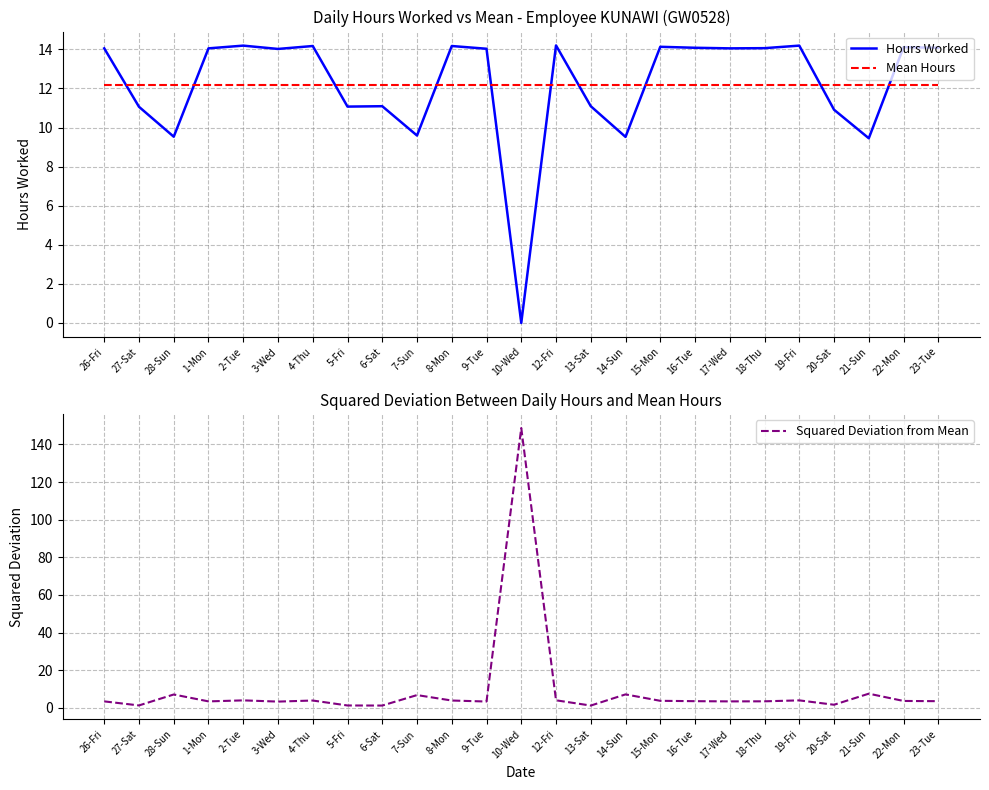

What is the sum of the Mean Hours values at 15-Mon and 5-Fri?

24.4